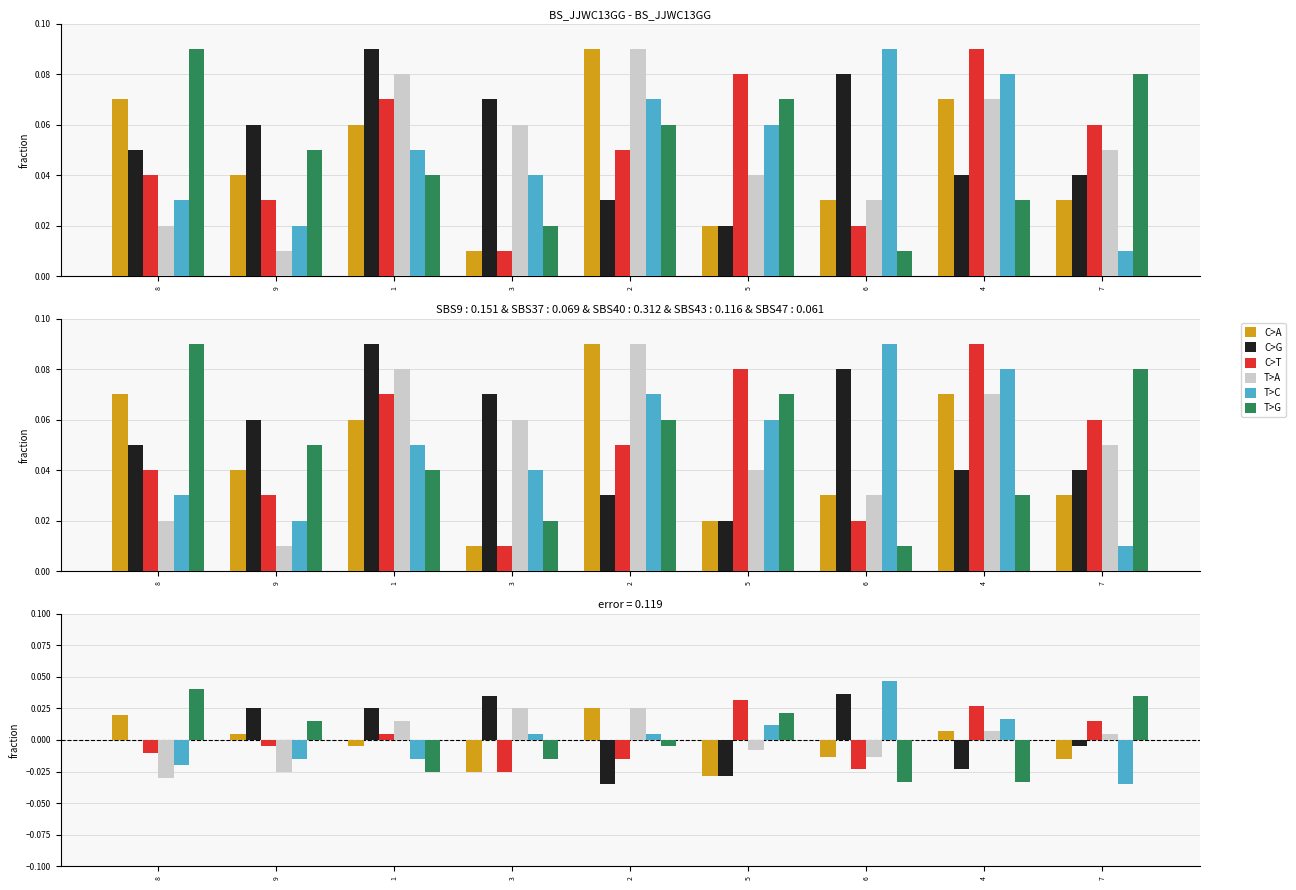

Where does the C>G series first go above 0?

8